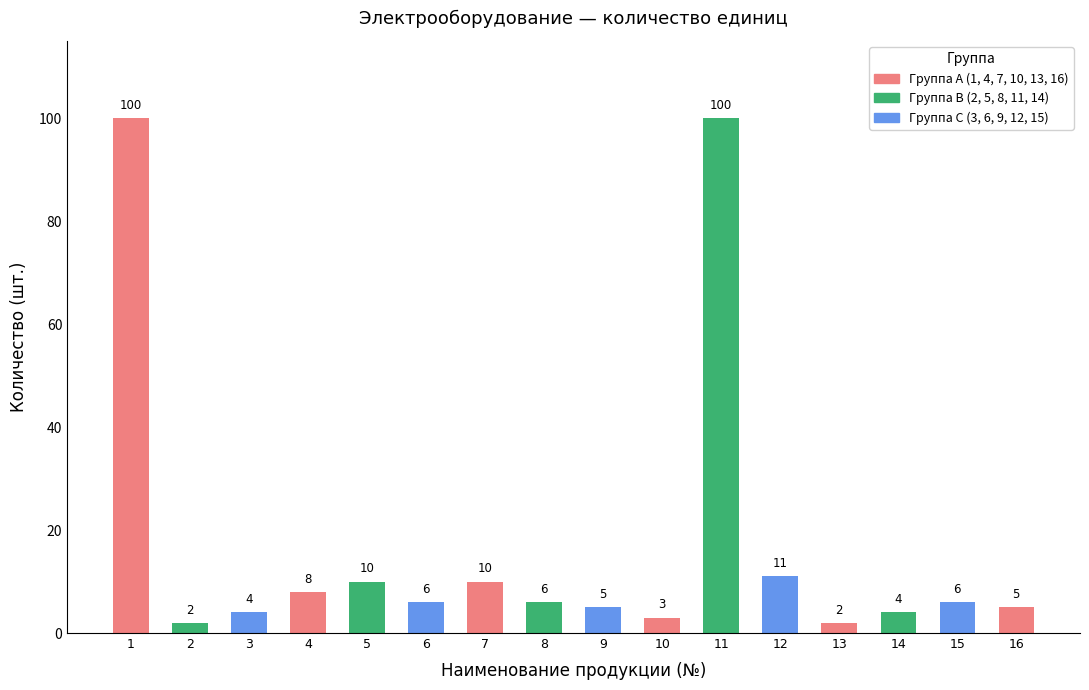

Reading right to left, transcribe all the data shown in this chart.

16=5	15=6	14=4	13=2	12=11	11=100	10=3	9=5	8=6	7=10	6=6	5=10	4=8	3=4	2=2	1=100